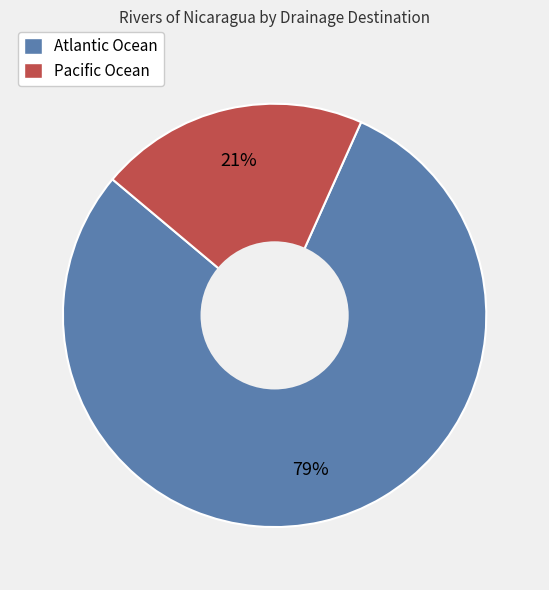

To the nearest percent, what portion does Atlantic Ocean represent?

79%